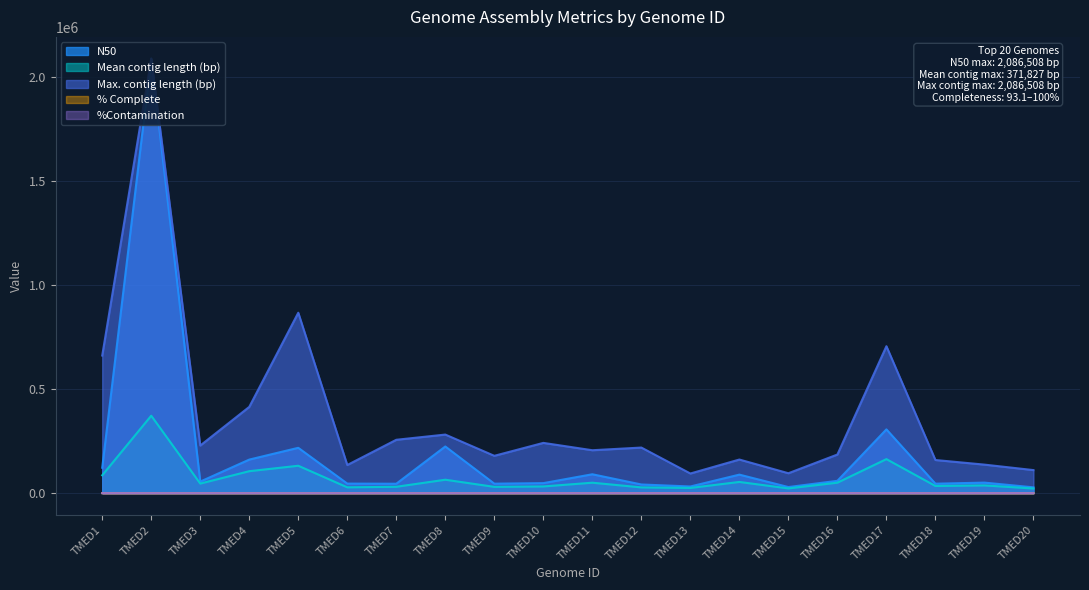

Reading left to right, what are all the values shown in this chart?

N50: 121953.0	2086508.0	55392.0	161090.0	217677.0	45828.0	45221.0	224111.0	45514.0	48078.0	90643.0	41600.0	31959.0	88906.0	29238.0	59190.0	306155.0	45418.0	50548.0	27789.0
Mean contig length (bp): 85661.0	371827.0	45850.0	105377.0	131519.0	27913.0	30517.0	64433.0	30133.0	32125.0	50122.0	27593.0	24954.0	53753.0	22653.0	50175.0	163366.0	34342.0	37051.0	22267.0
Max. contig length (bp): 660692.0	2086508.0	228533.0	414128.0	866309.0	134995.0	256219.0	281254.0	179243.0	241298.0	206034.0	218860.0	94287.0	161349.0	95580.0	185399.0	705567.0	159064.0	136951.0	110673.0
% Complete: 100.0	99.1	98.4	98.1	96.9	96.7	96.1	95.8	95.4	95.3	95.2	95.0	94.5	94.4	94.4	94.4	93.8	93.6	93.3	93.1
%Contamination: 13.6	0.0	0.6	1.3	0.4	7.7	9.2	0.5	2.5	5.8	0.0	3.1	4.5	4.3	4.4	4.3	3.5	3.5	4.3	41.4